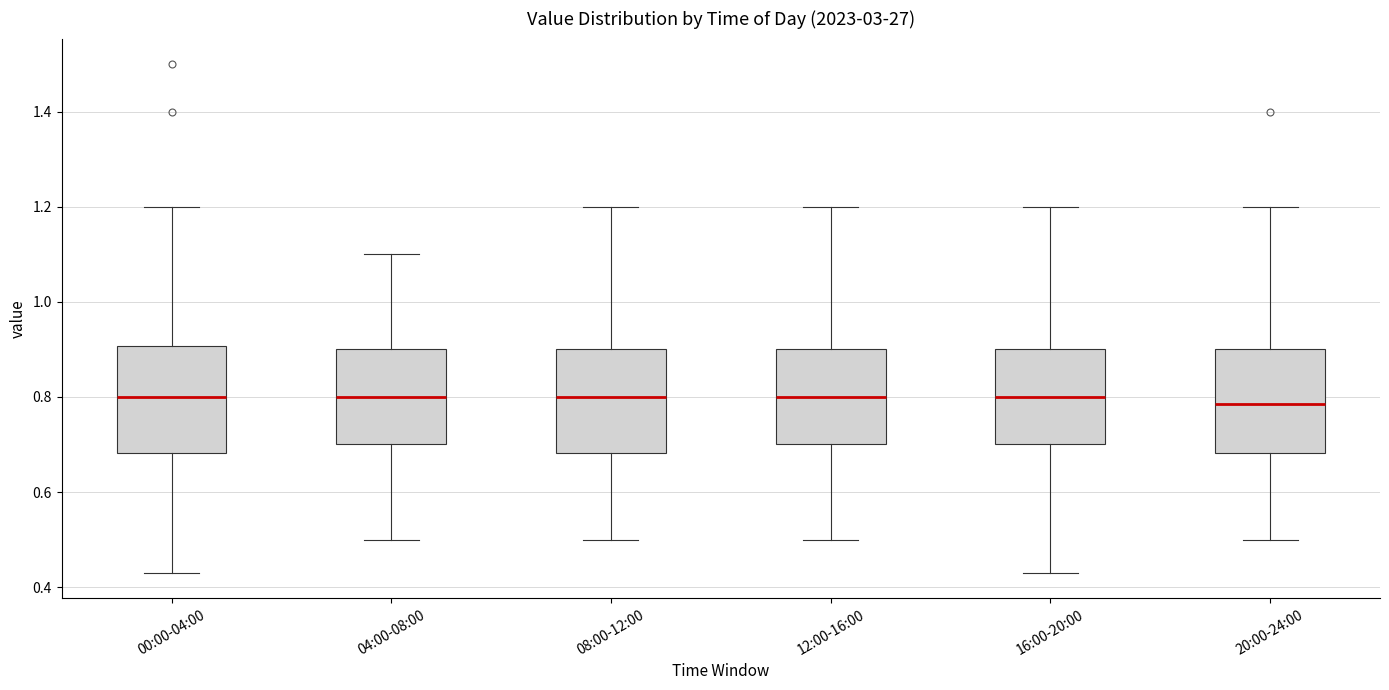

Where does the lower whisker of the box for 00:00-04:00 end on the y-axis? The values are not printed on the chart, so give them approximately, as read against the axis.

0.44